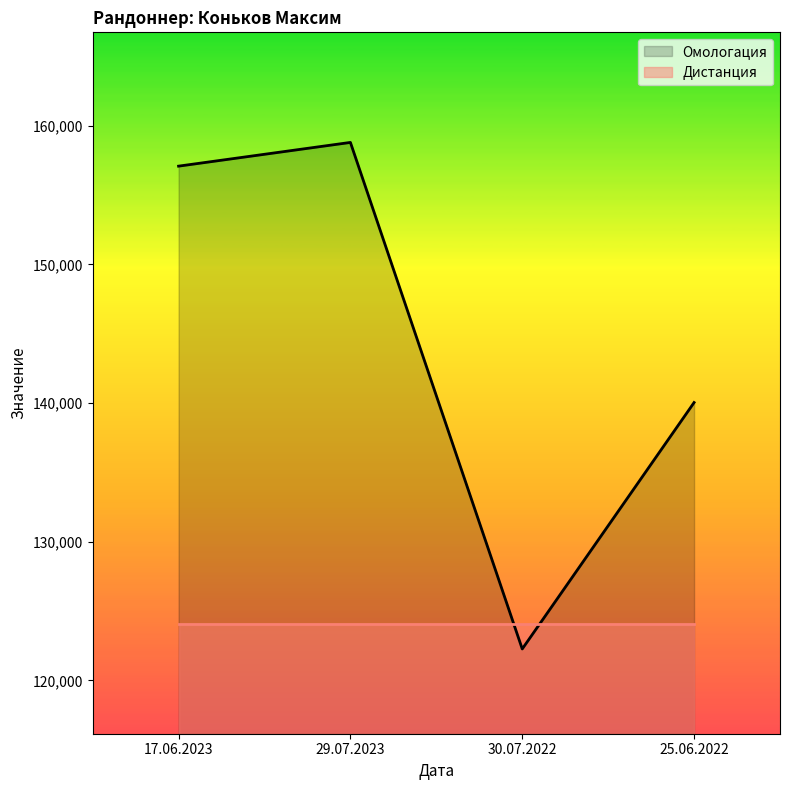

True or false: Дистанция has more than 0 points higher than both neighbors.

False